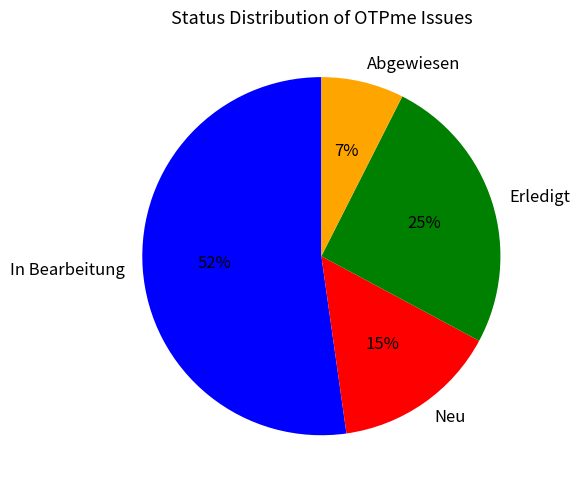

To the nearest percent, what percentage of the pie is Erledigt?

25%